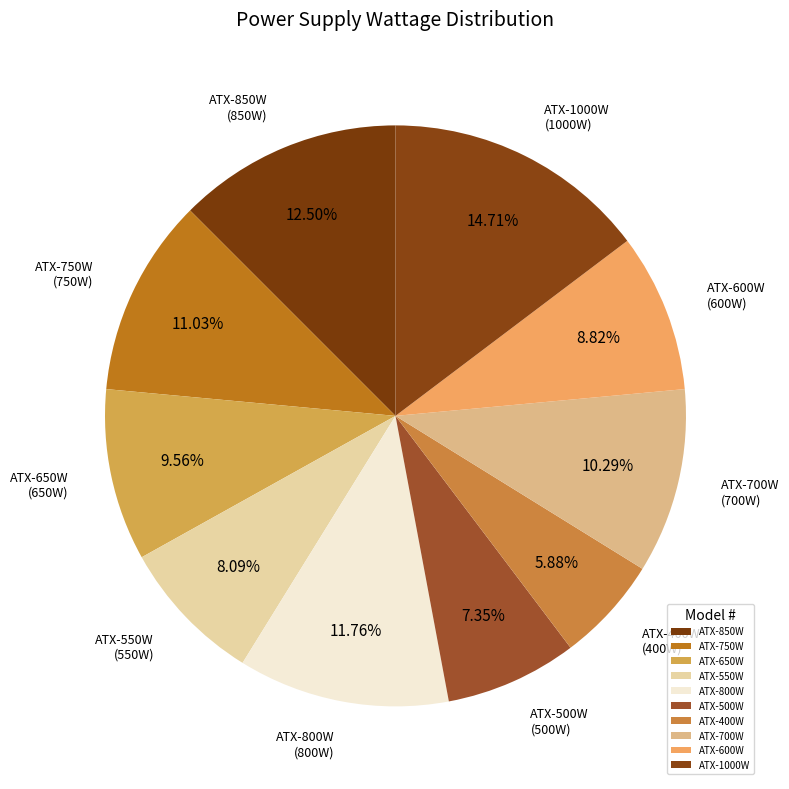

To the nearest percent, what is the average slice percentage?

10%